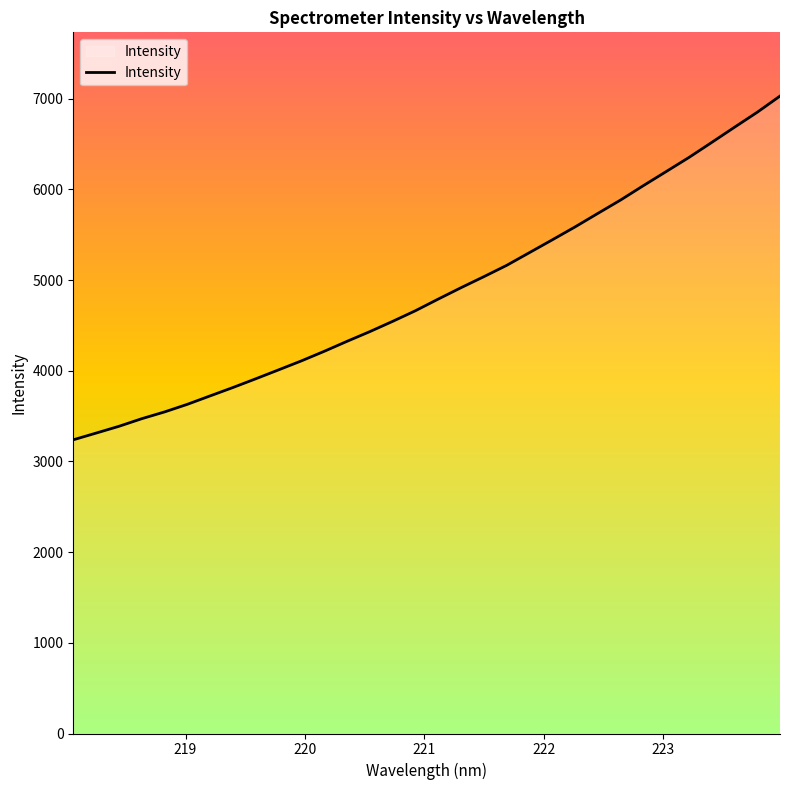

What is the difference between the maximum and minimum values?

3790.8